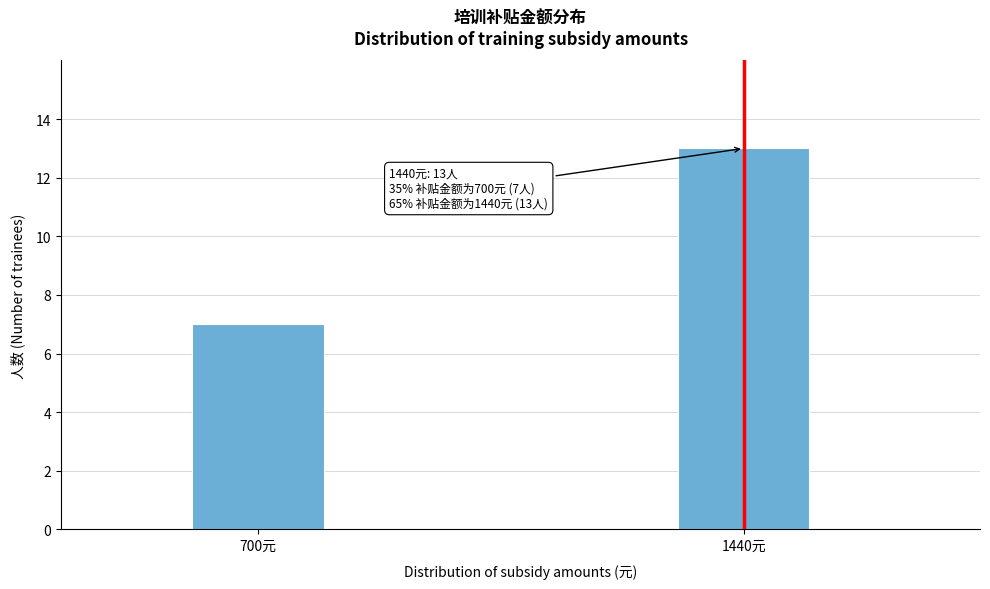

Reading left to right, transcribe all the data shown in this chart.

7	13